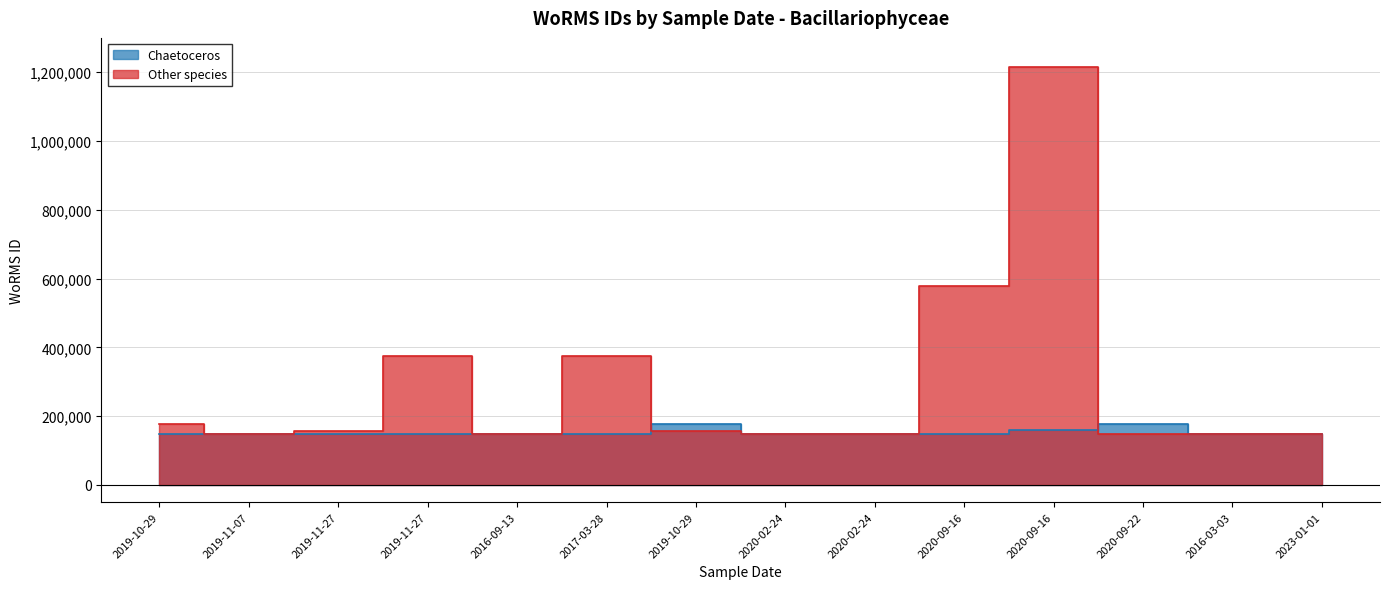

What is the label of the 12th point from the right?

2019-11-27